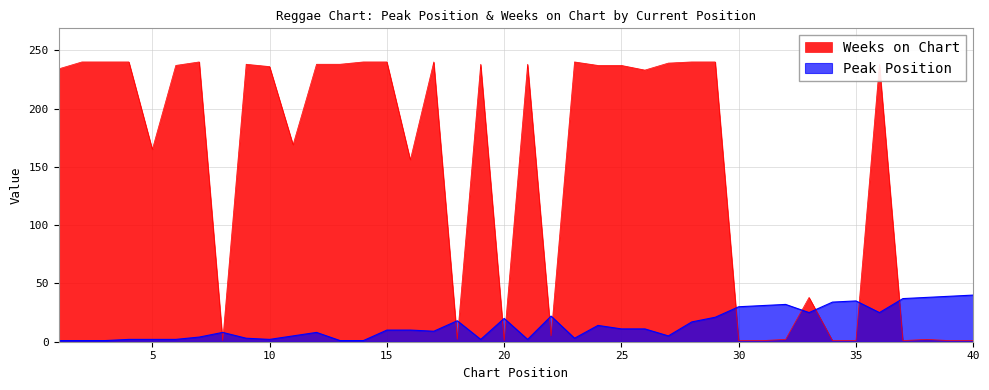

Reading left to right, transcribe all the data shown in this chart.

Peak Position: 1=1	2=1	3=1	4=2	5=2	6=2	7=4	8=8	9=3	10=2	11=5	12=8	13=1	14=1	15=10	16=10	17=9	18=18	19=2	20=20	21=2	22=22	23=3	24=14	25=11	26=11	27=5	28=17	29=21	30=30	31=31	32=32	33=25	34=34	35=35	36=25	37=37	38=38	39=39	40=40
Weeks on Chart: 1=234	2=240	3=240	4=240	5=165	6=237	7=240	8=1	9=238	10=236	11=169	12=238	13=238	14=240	15=240	16=156	17=240	18=2	19=238	20=1	21=238	22=5	23=240	24=237	25=237	26=233	27=239	28=240	29=240	30=1	31=1	32=2	33=38	34=1	35=1	36=238	37=1	38=2	39=1	40=1